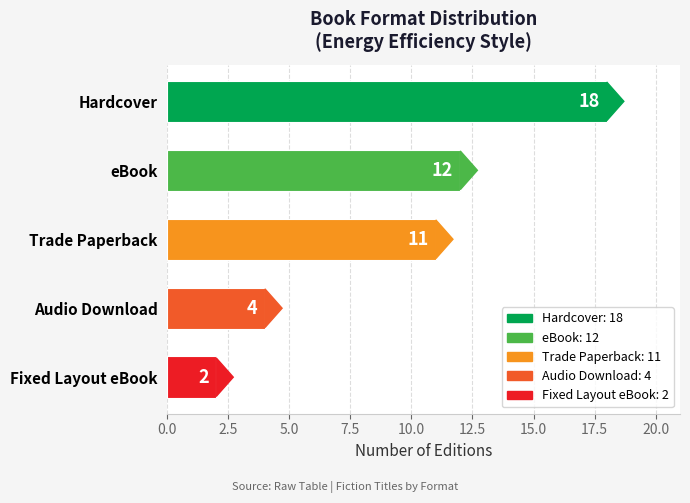

What is the label of the 5th bar from the bottom?

Hardcover